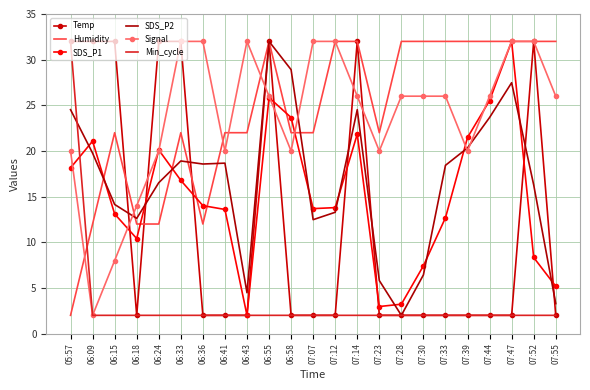

Which series changed the most between 06:55 and 07:30?

Temp